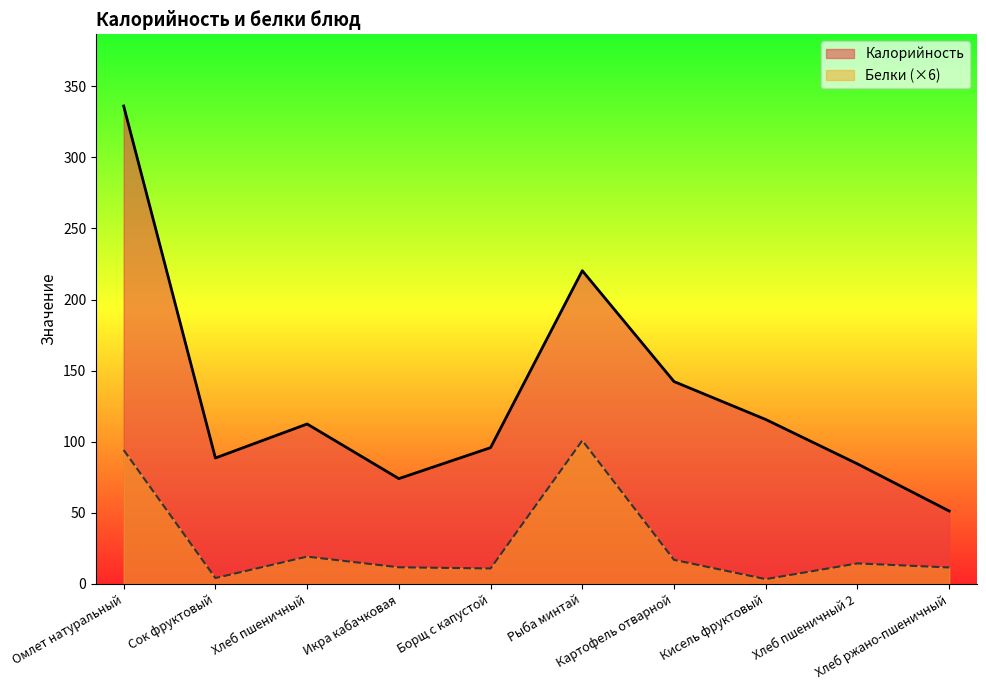

What is the difference between the maximum and second lowest values in the Белки series?

96.8